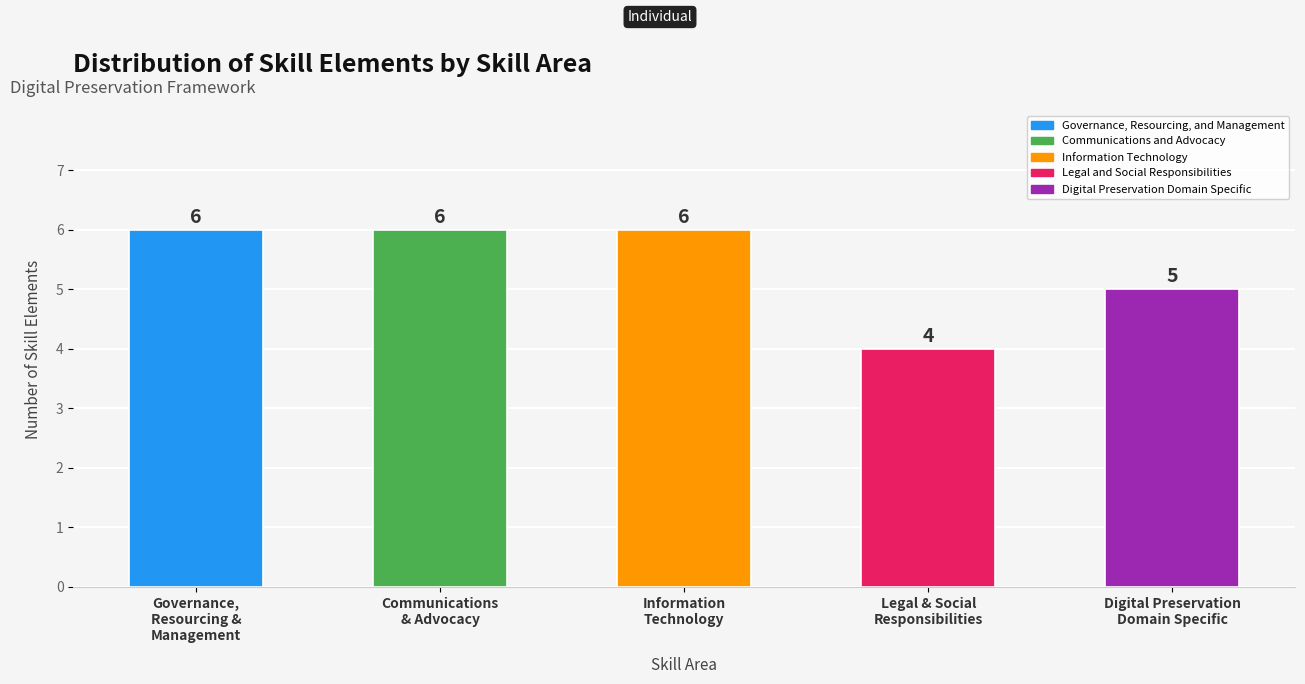

Does the chart contain any negative values?

No